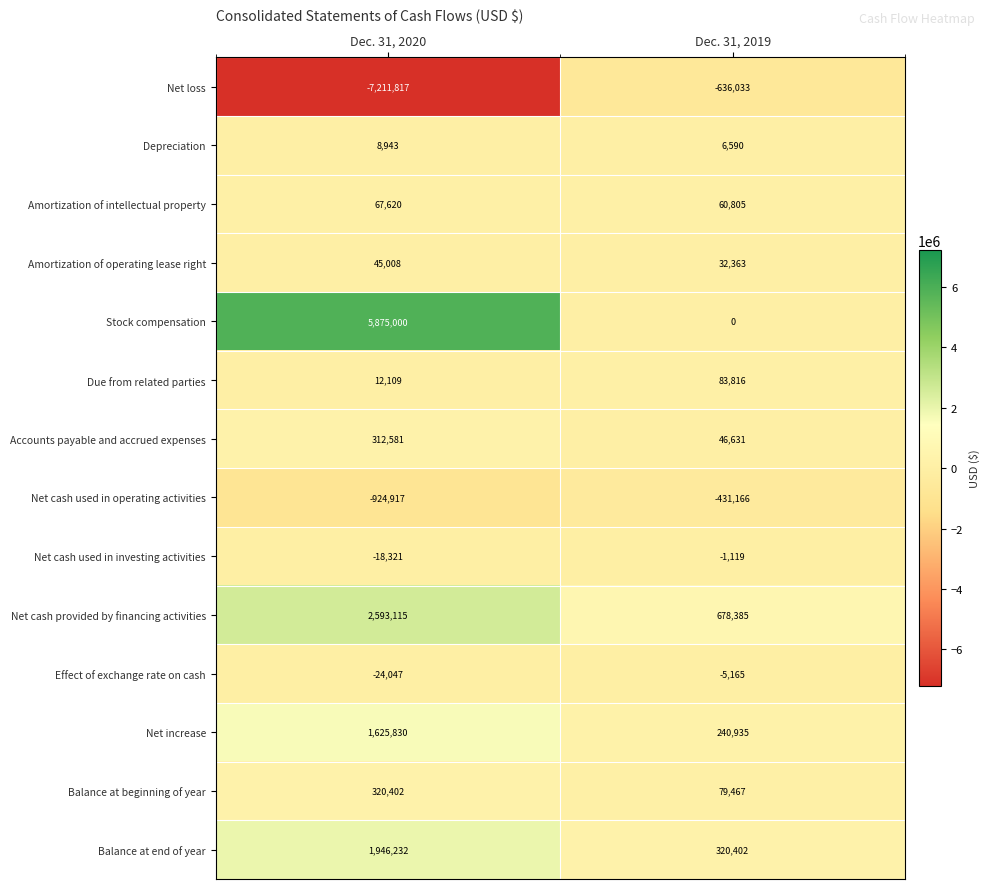

The value of Due from related parties at Dec. 31, 2019 is 119549. True or false?

False